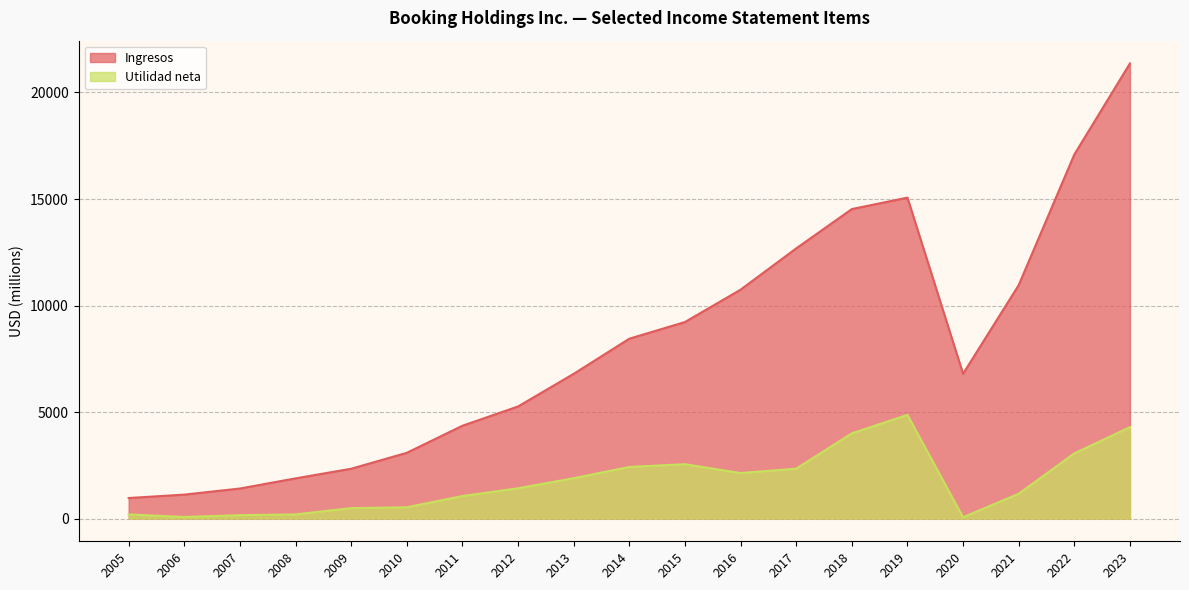

What is the average value of the Utilidad neta series?

1731